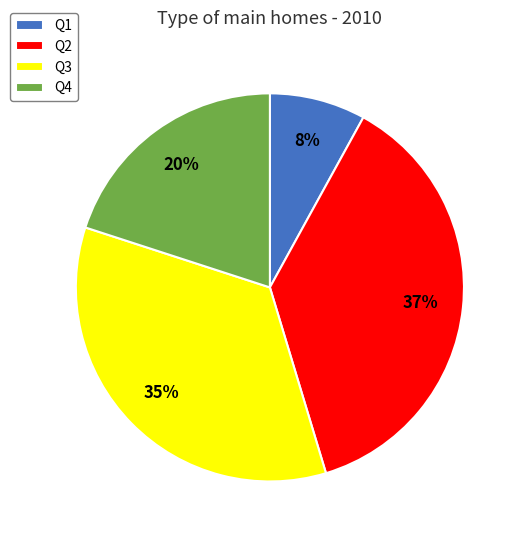

Which has a higher value, Q1 or Q3?

Q3